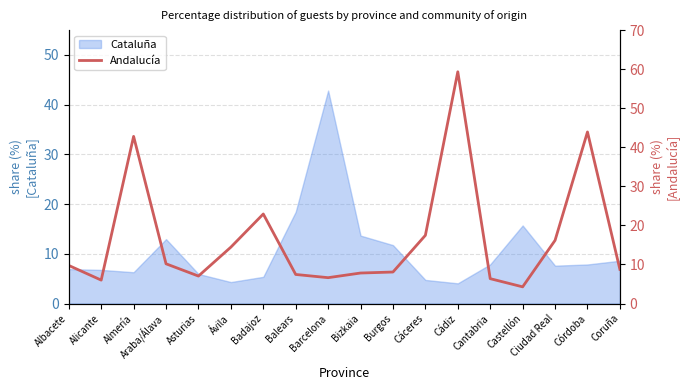

The chart shows a value of 22.9 at Badajoz. True or false?

True